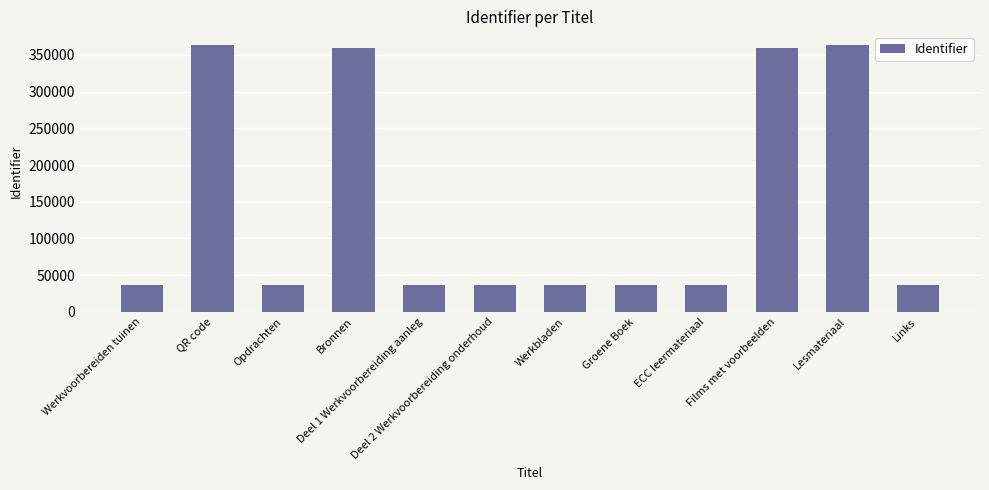

What is the maximum value shown in the chart?

363961